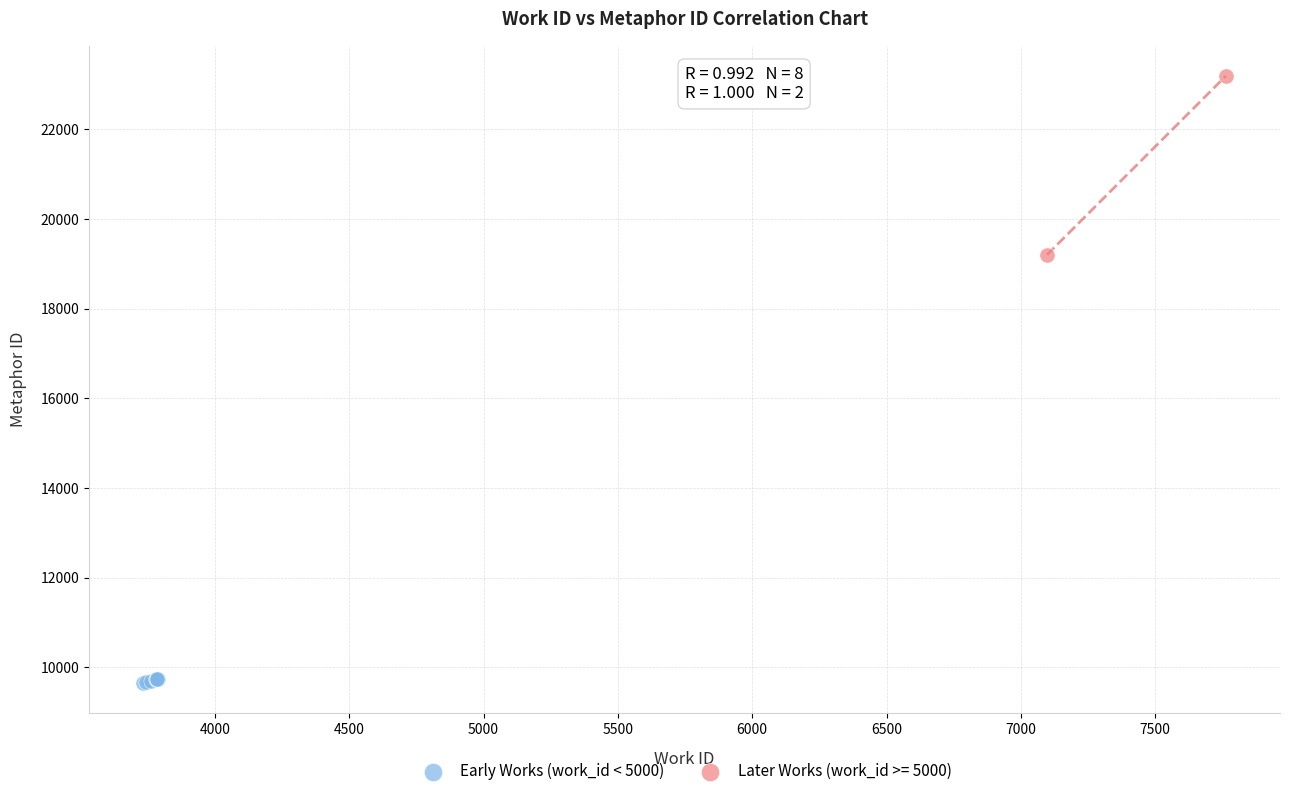

What are all the series names shown in the legend?

Early Works (work_id < 5000), Later Works (work_id >= 5000)